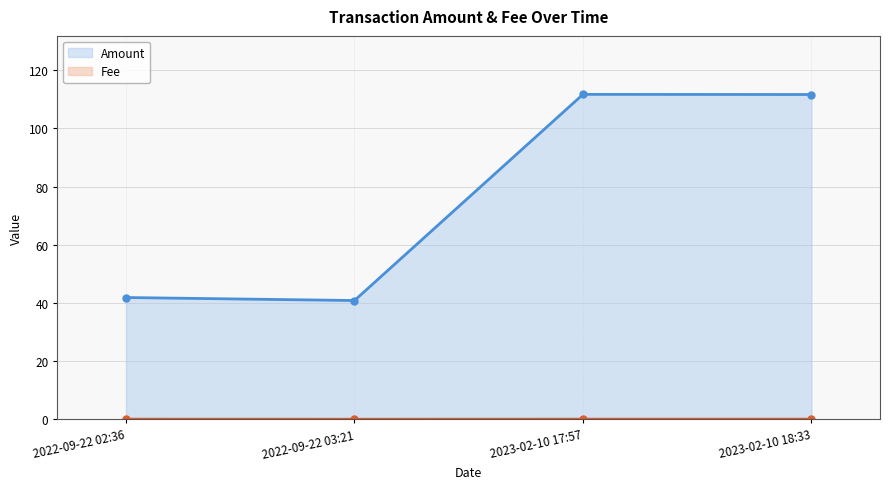

Reading right to left, extract all data points from this chart.

Amount (line): 111.7	111.7	40.8	41.9
Fee (line): 0.1	0.1	0.0	0.1